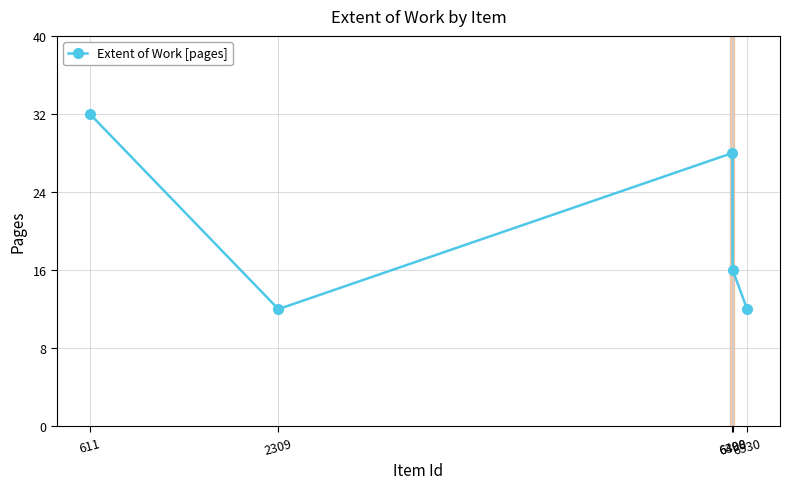

Which category has the lowest value across all series?

6530